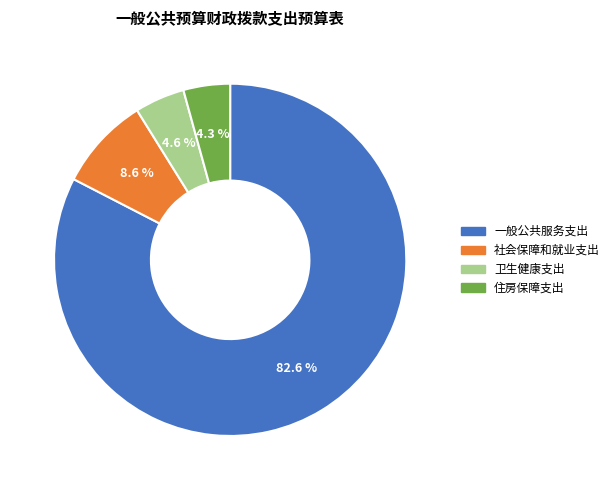

What is the ratio of the value at 住房保障支出 to the value at 一般公共服务支出?

0.1